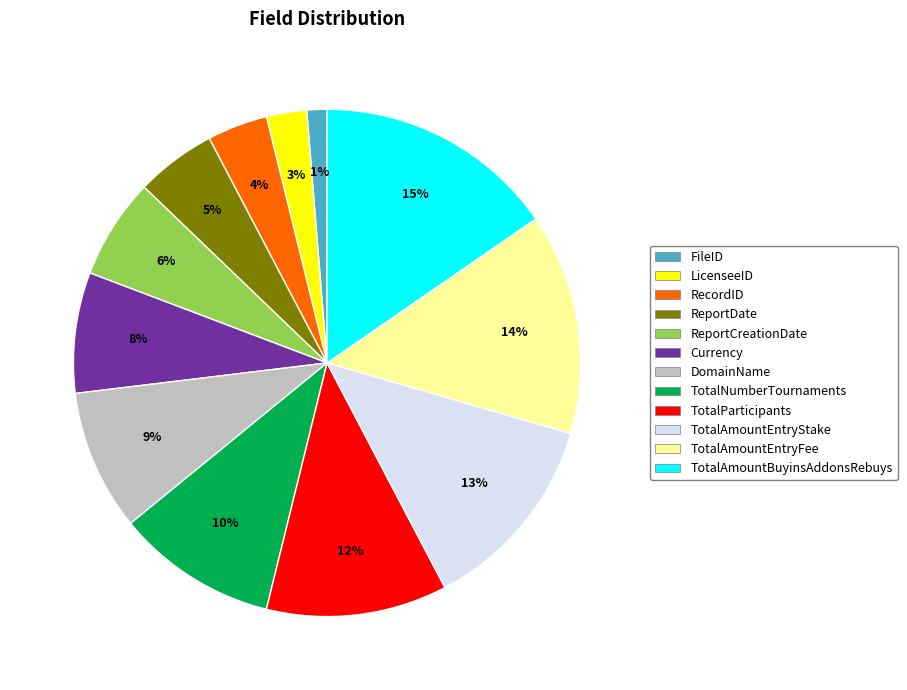

The TotalAmountEntryStake slice represents 13% of the pie. True or false?

True